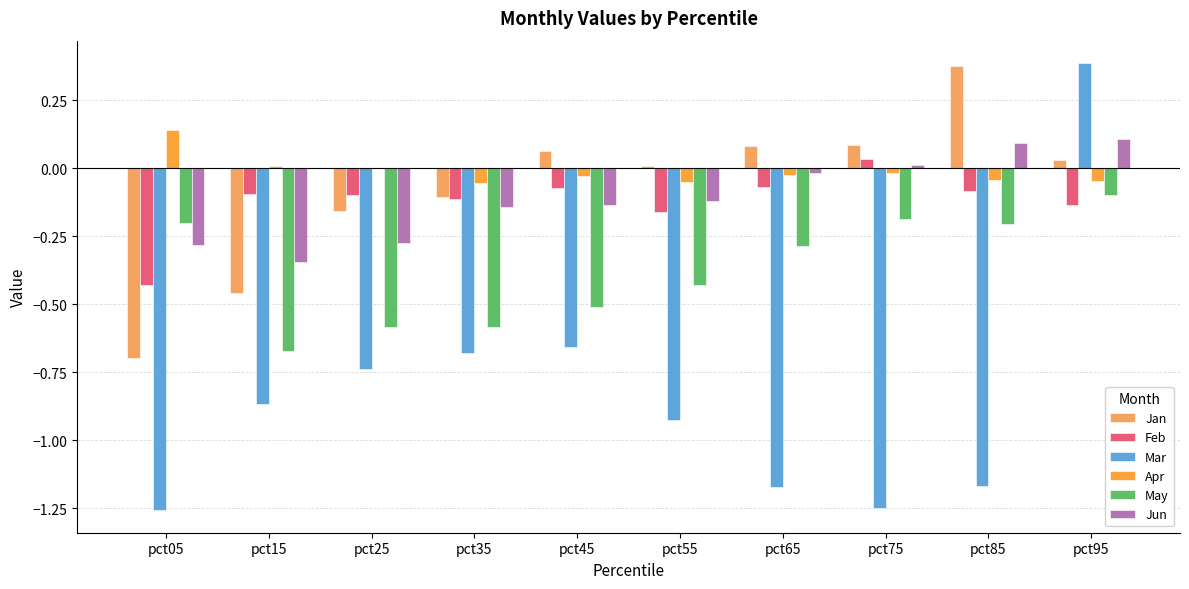

How many groups of bars are there?

10